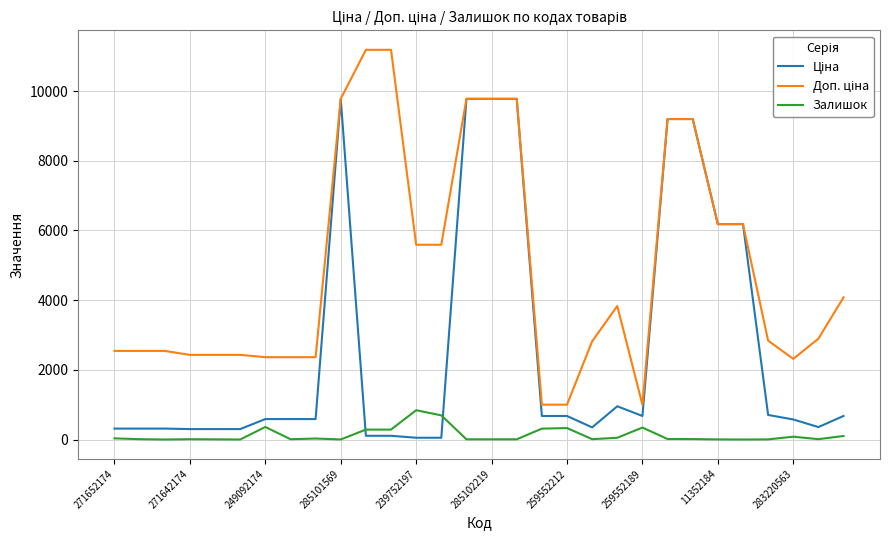

Rank the series by their maximum value, from lowest to highest.

Залишок, Ціна, Доп. ціна